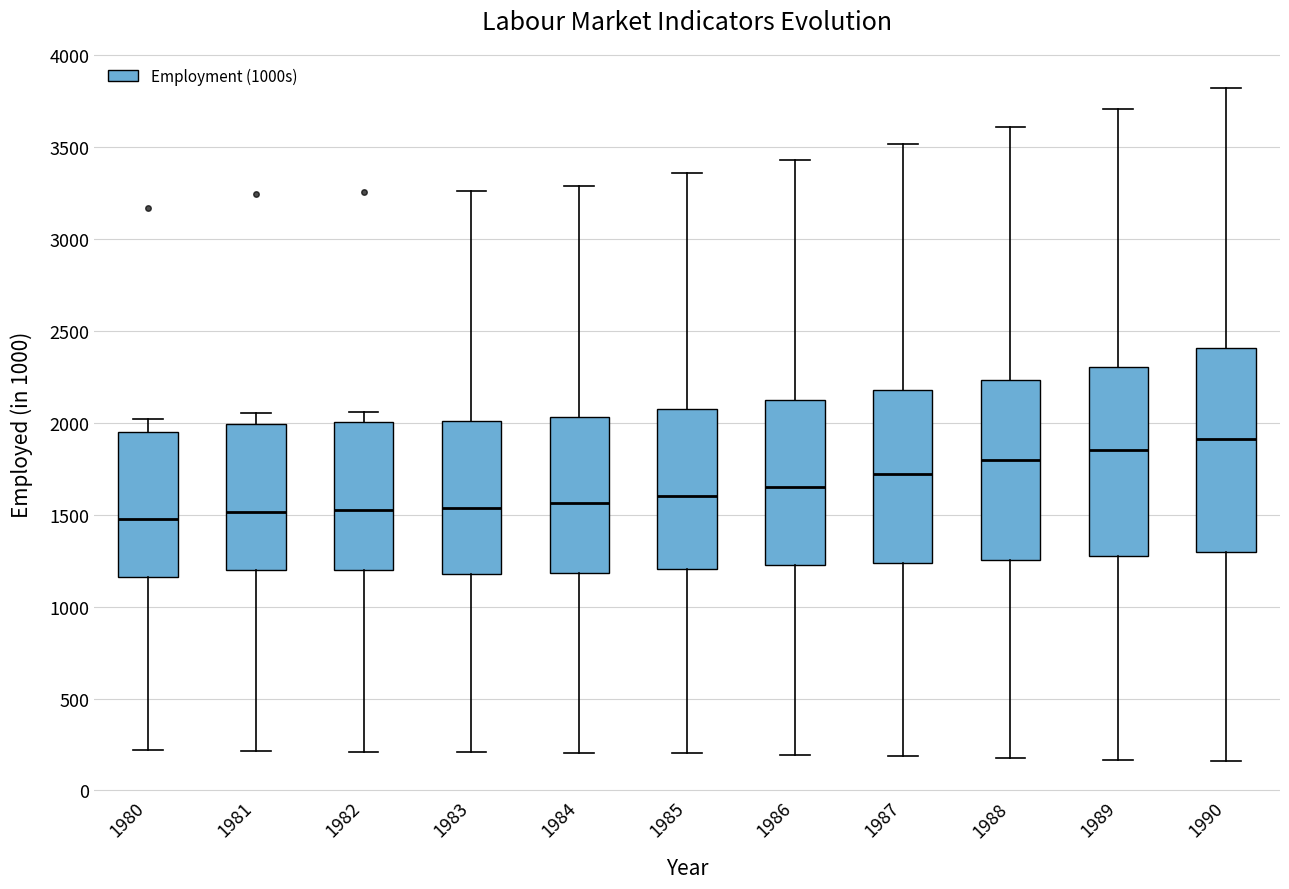

Reading left to right, transcribe this box plot: for each box, give where its median line is, the range the box spans, and where its two whiskers end, as read against the y-axis. The values are not printed on the chart, so give them approximately, as read against the axis.

1980: median 1450, box 1150 to 1950, whiskers 200 to 2000
1981: median 1500, box 1200 to 2000, whiskers 200 to 2050
1982: median 1500, box 1200 to 2000, whiskers 200 to 2050
1983: median 1550, box 1200 to 2000, whiskers 200 to 3250
1984: median 1550, box 1200 to 2050, whiskers 200 to 3300
1985: median 1600, box 1200 to 2100, whiskers 200 to 3350
1986: median 1650, box 1250 to 2100, whiskers 200 to 3450
1987: median 1700, box 1250 to 2200, whiskers 200 to 3500
1988: median 1800, box 1250 to 2250, whiskers 200 to 3600
1989: median 1850, box 1250 to 2300, whiskers 150 to 3700
1990: median 1900, box 1300 to 2400, whiskers 150 to 3800